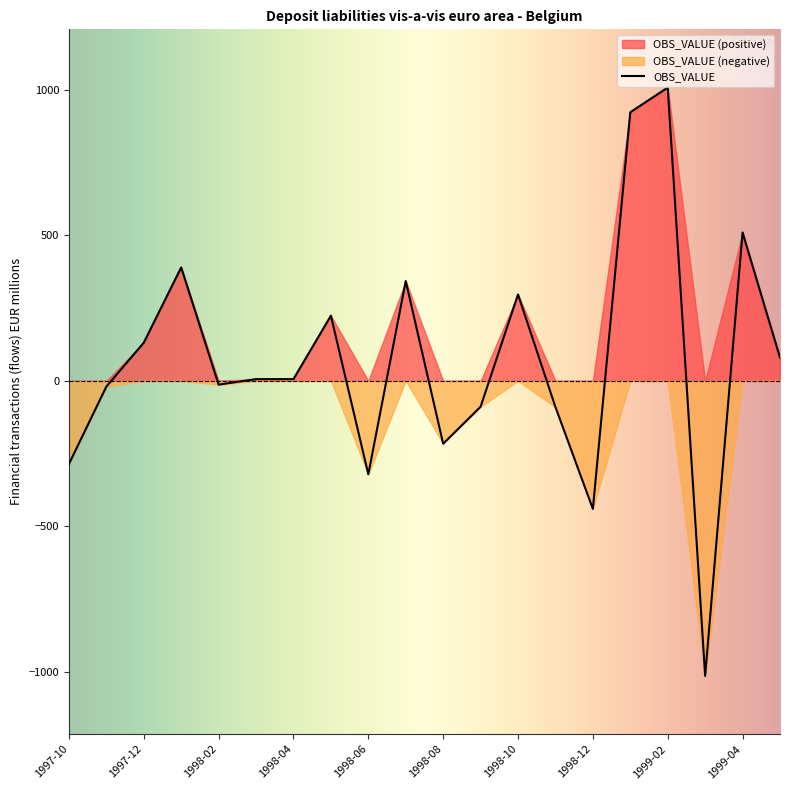

Reading left to right, extract all data points from this chart.

1997-10=-286	1997-11=-20	1997-12=131	1998-01=390	1998-02=-13	1998-03=6	1998-04=6	1998-05=224	1998-06=-321	1998-07=343	1998-08=-216	1998-09=-89	1998-10=297	1998-11=-90	1998-12=-440	1999-01=923	1999-02=1008	1999-03=-1014	1999-04=510	1999-05=80